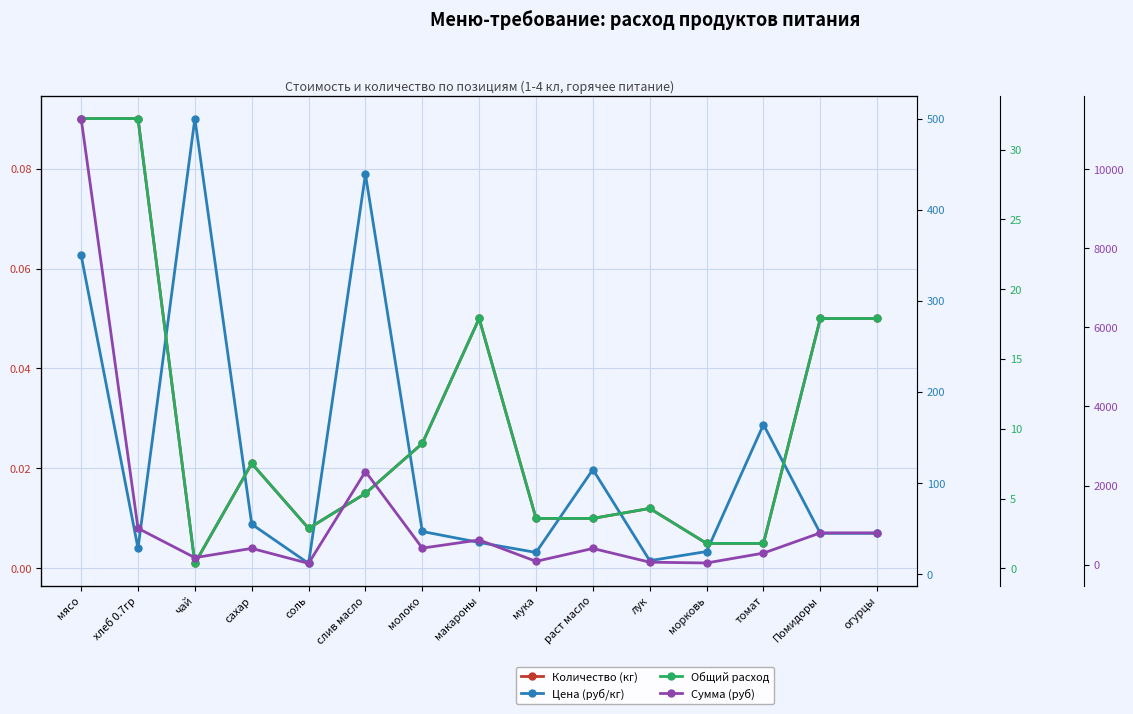

What is the difference between the highest and lowest values at макароны?

626.5